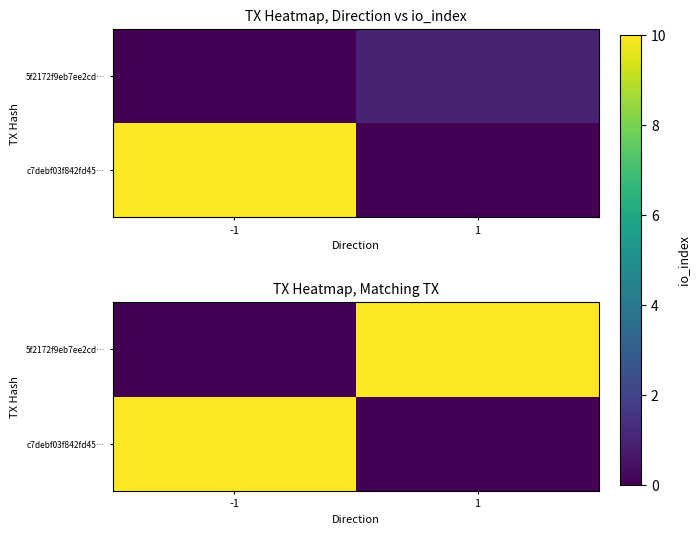

Rank the categories by 5f2172f9eb7ee2cd… value from highest to lowest.

1, -1